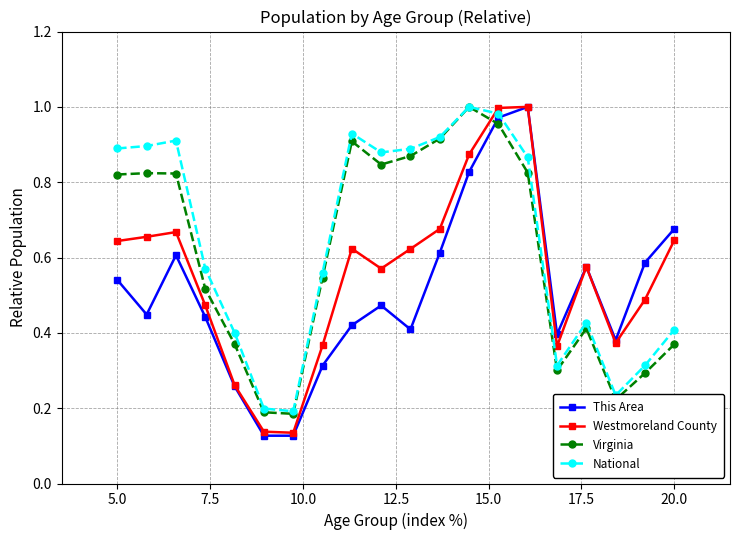

Is this an area chart (filled region under the line)?

No